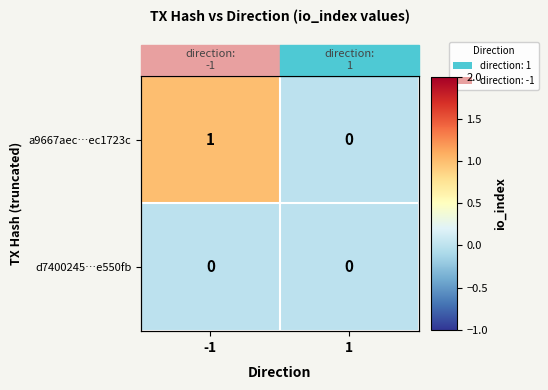

Which series has the widest spread of values?

a9667aec…ec1723c